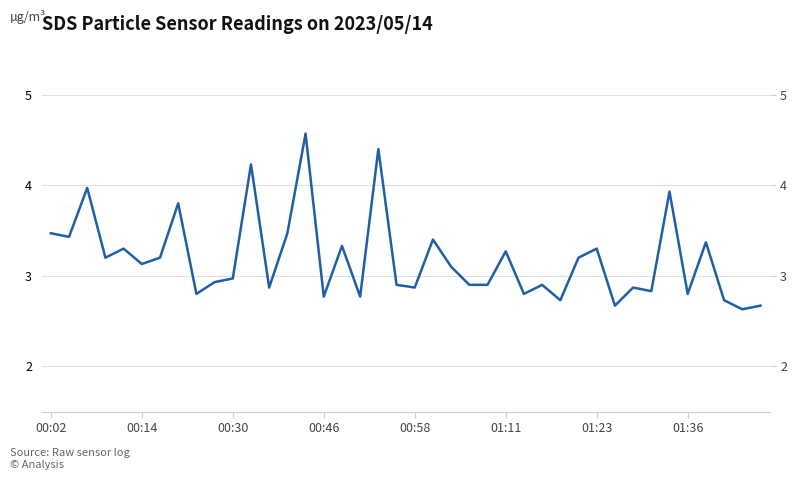

Reading left to right, list all the values displayed in this chart.

3.5	3.4	4.0	3.2	3.3	3.1	3.2	3.8	2.8	2.9	3.0	4.2	2.9	3.5	4.6	2.8	3.3	2.8	4.4	2.9	2.9	3.4	3.1	2.9	2.9	3.3	2.8	2.9	2.7	3.2	3.3	2.7	2.9	2.8	3.9	2.8	3.4	2.7	2.6	2.7